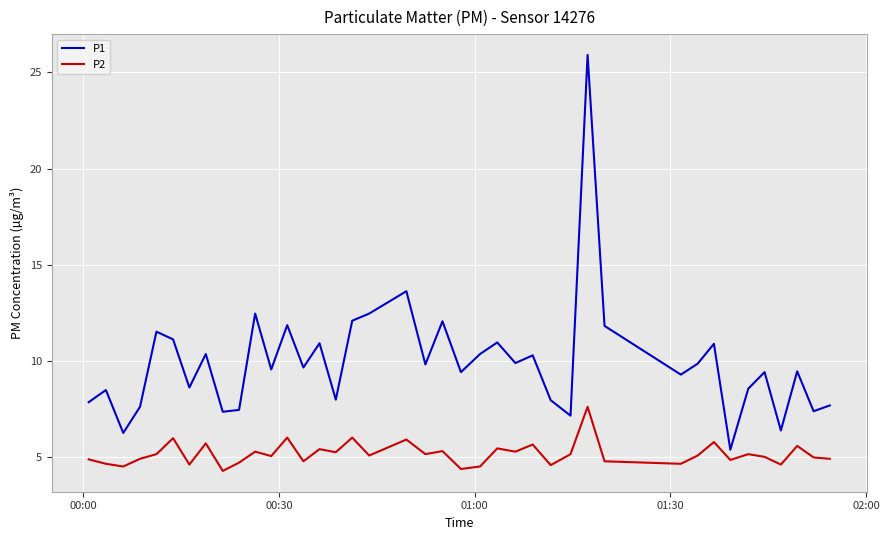

True or false: P2 and P1 intersect in this chart.

False